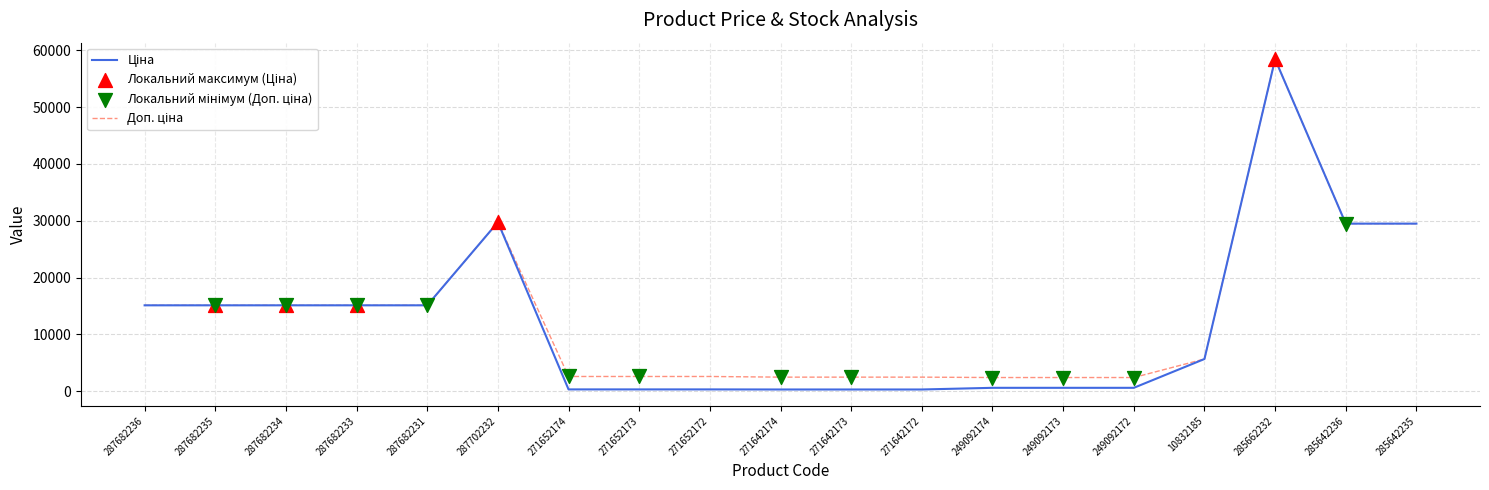

At how many categories does at least one series exceed 56925?

1